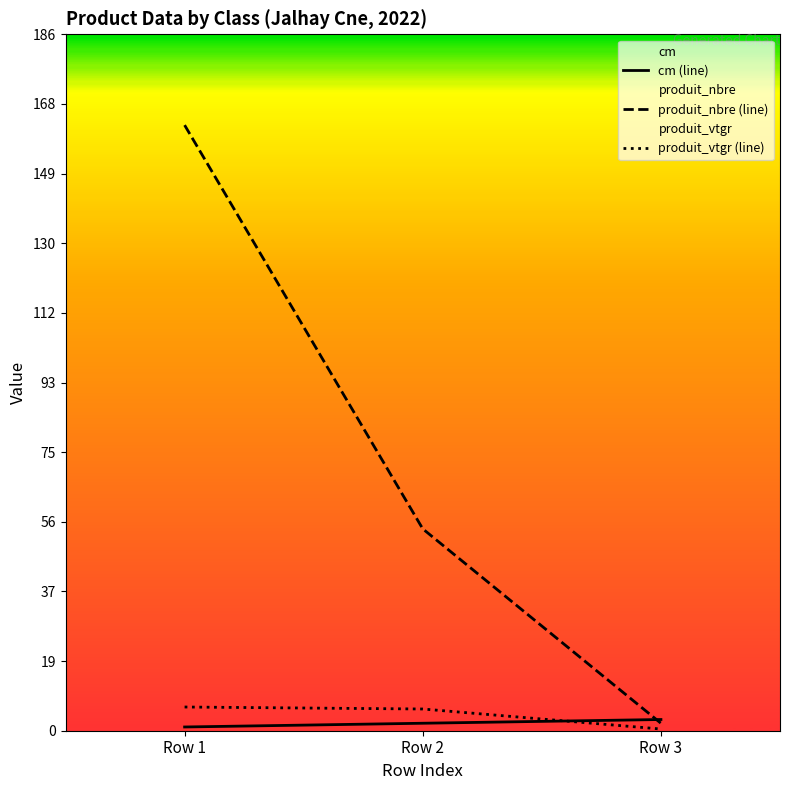

At how many categories does at least one series exceed 7?

2